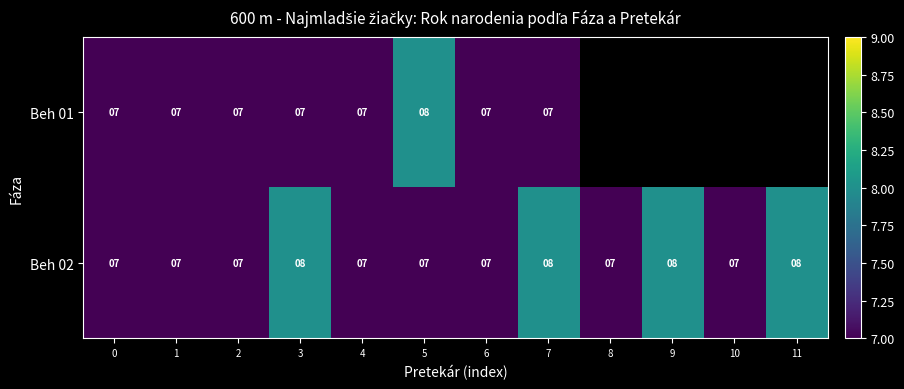

At which category is the sum across all series the highest?

3